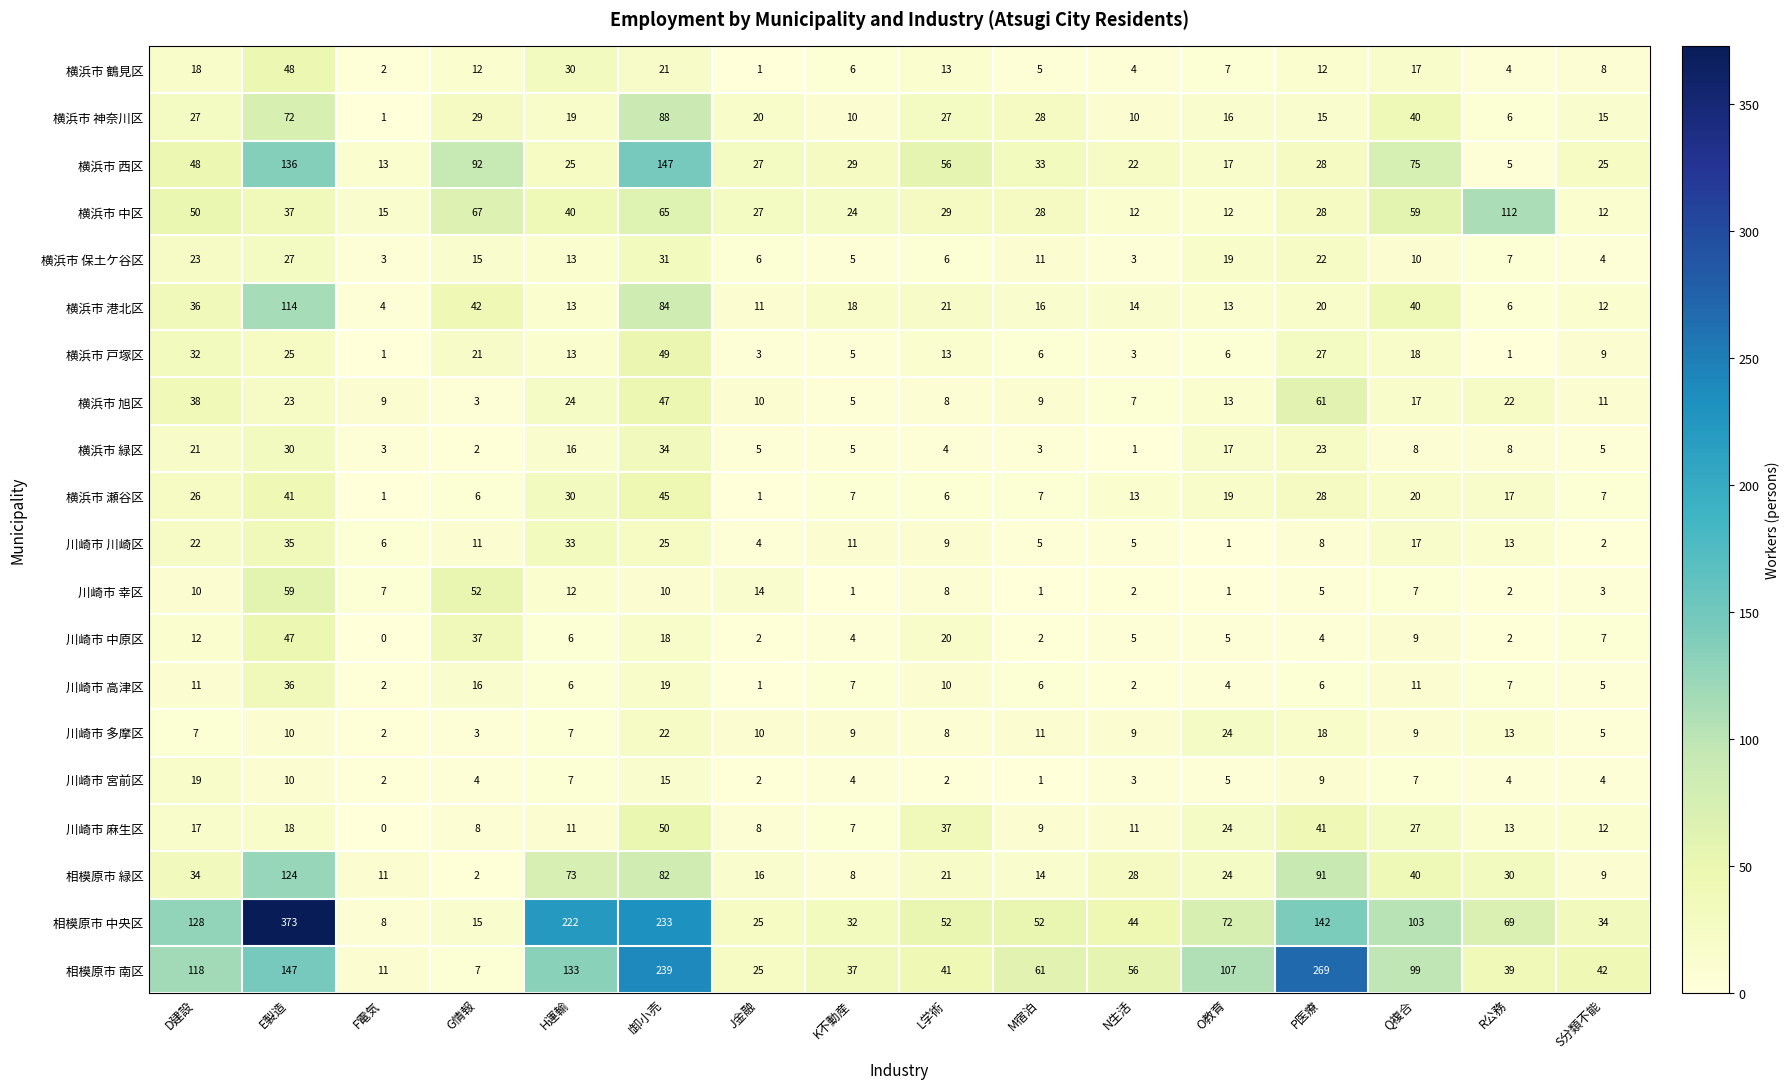

Between H運輸 and O教育, which series saw the biggest shift?

相模原市 中央区